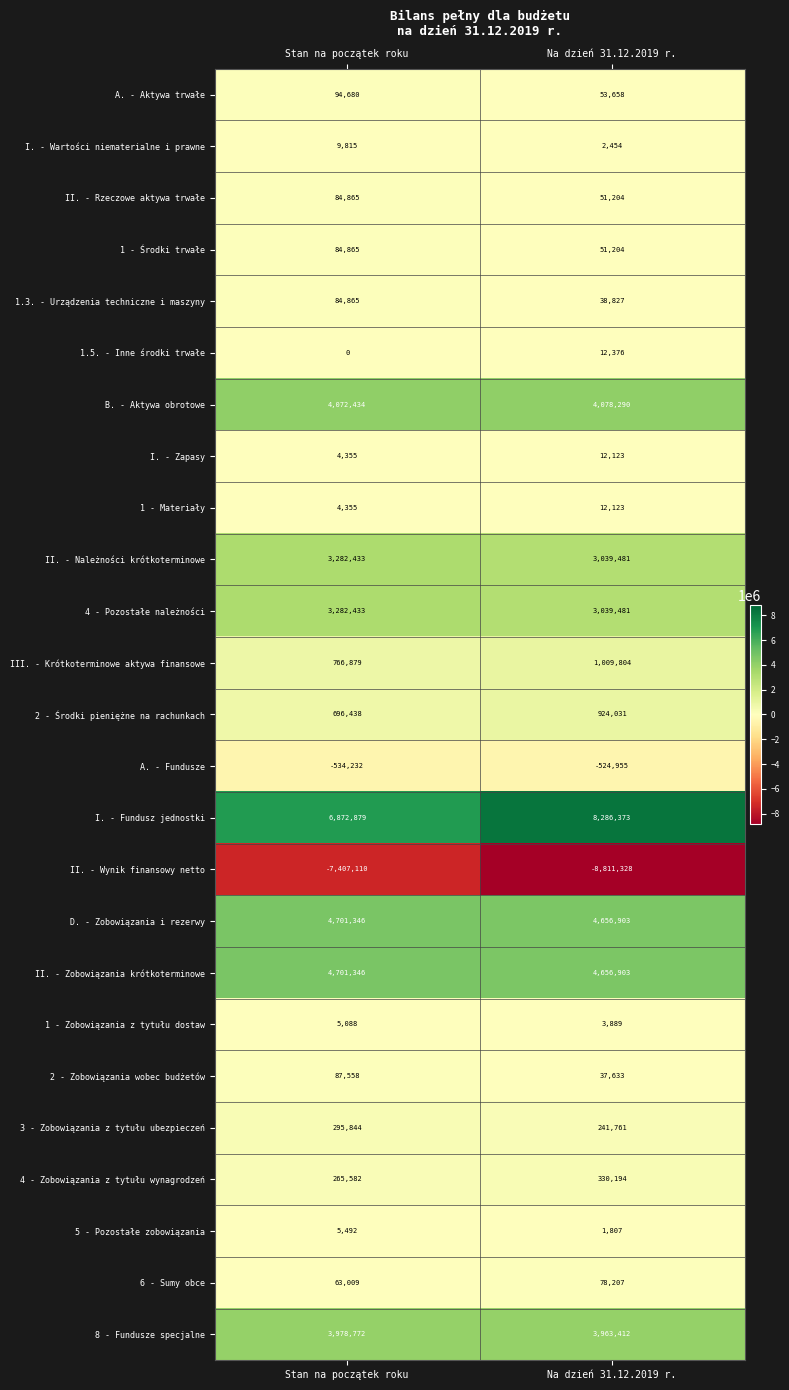

The value of II. - Wynik finansowy netto at Na dzień 31.12.2019 r. is -13163679. True or false?

False